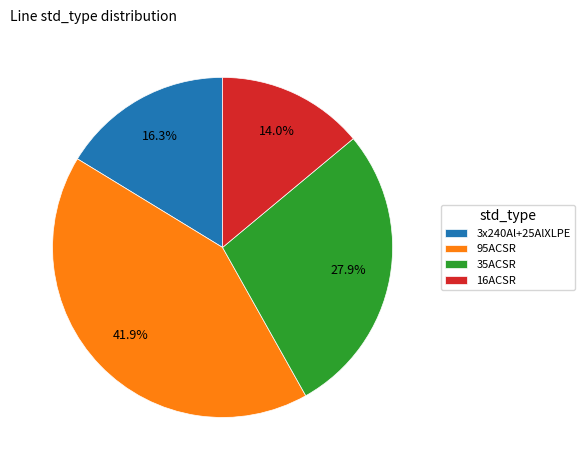

Which category has the biggest portion of the pie?

95ACSR